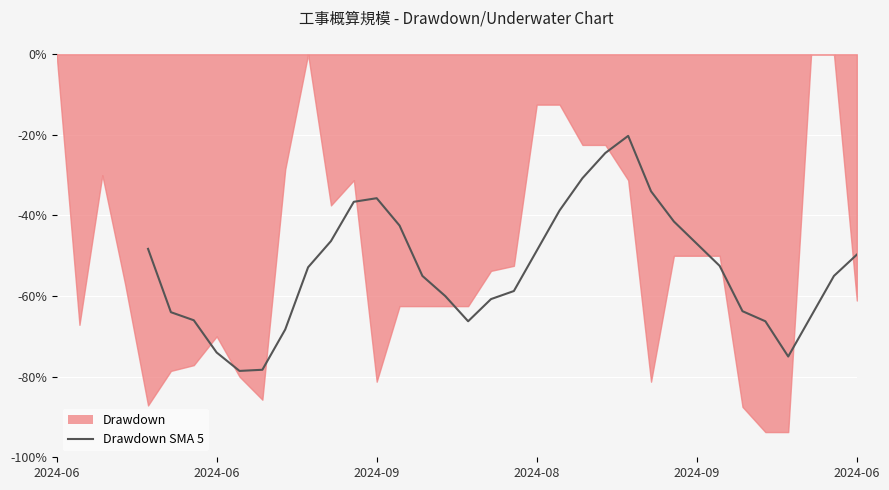

At which label does the data first exceed -52?

2024-06